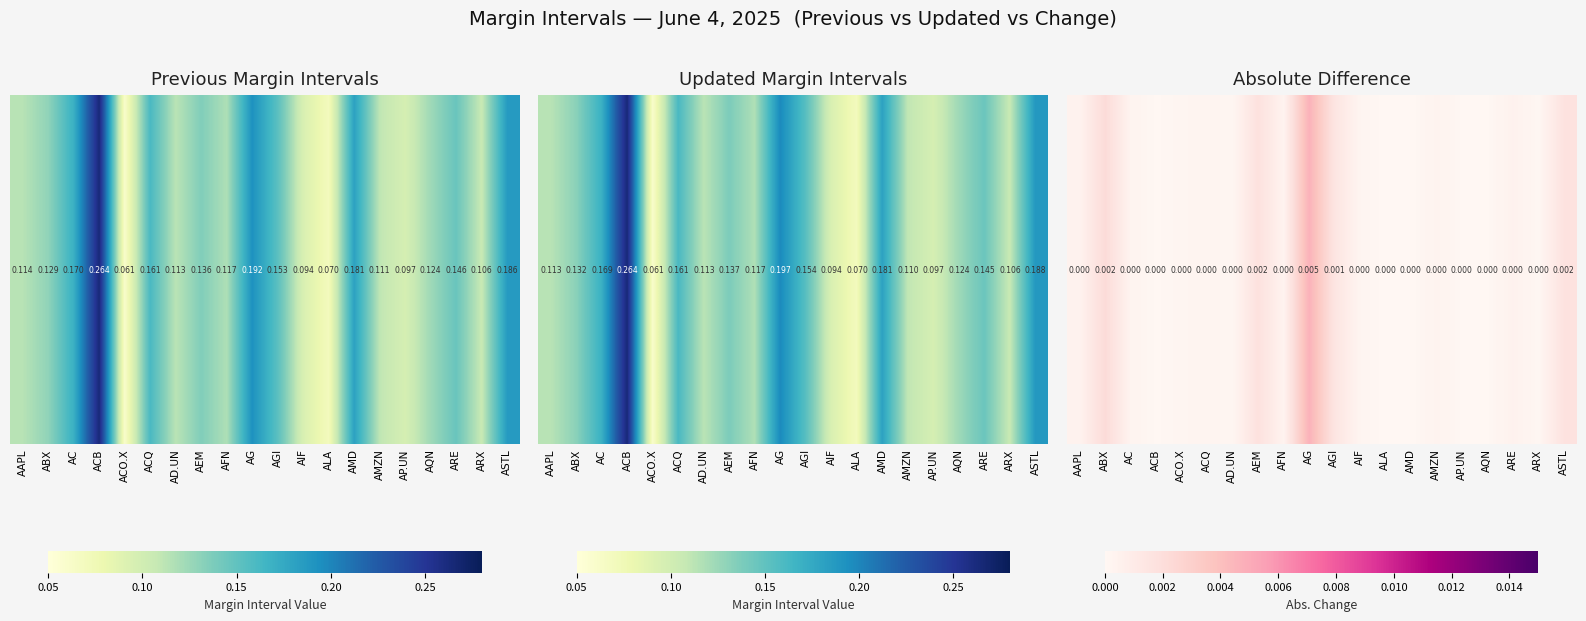

The value at ABX is 0.0. True or false?

True